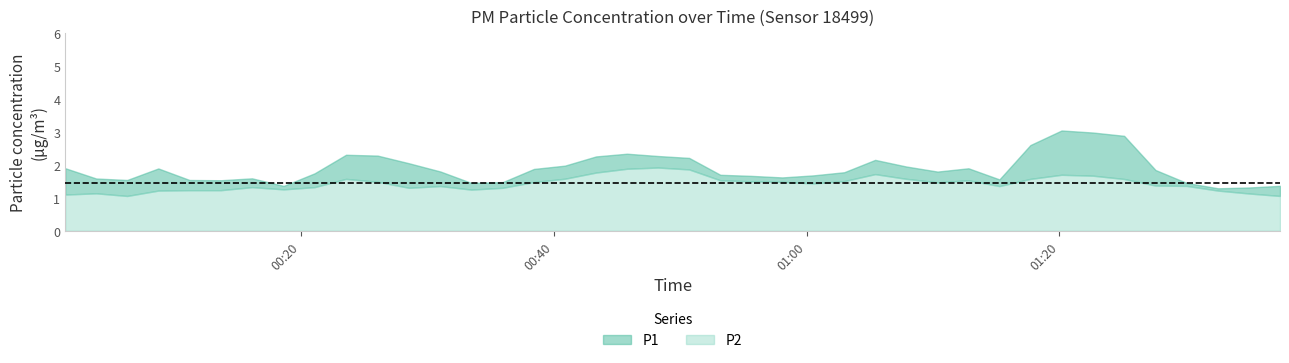

Which label corresponds to the largest value in the chart?

2023-03-14T01:20:10